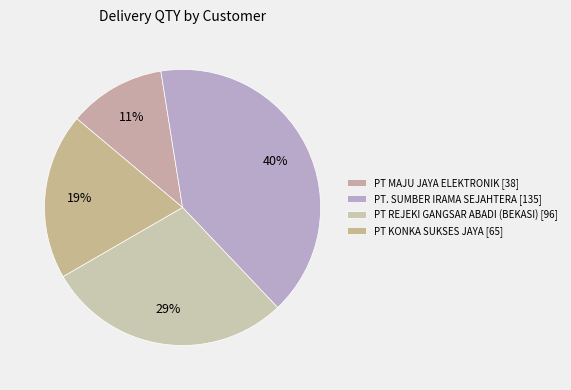

How many slices are in this pie chart?

4